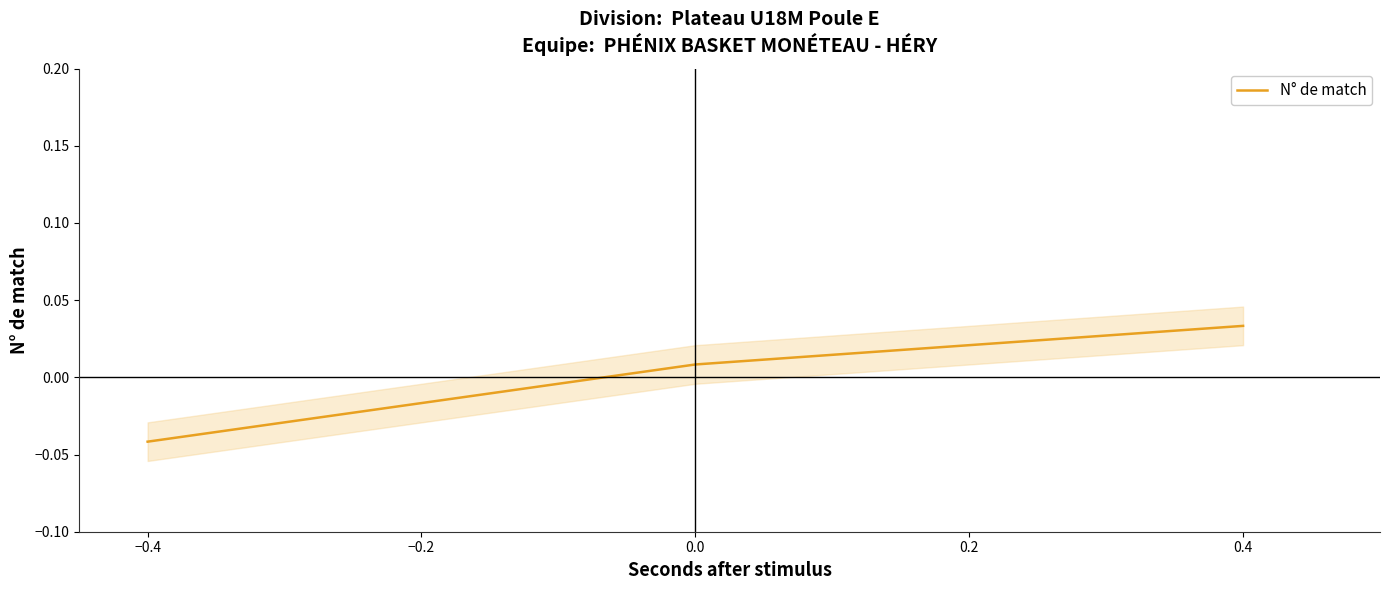

What is the difference between the maximum and minimum values?

0.1